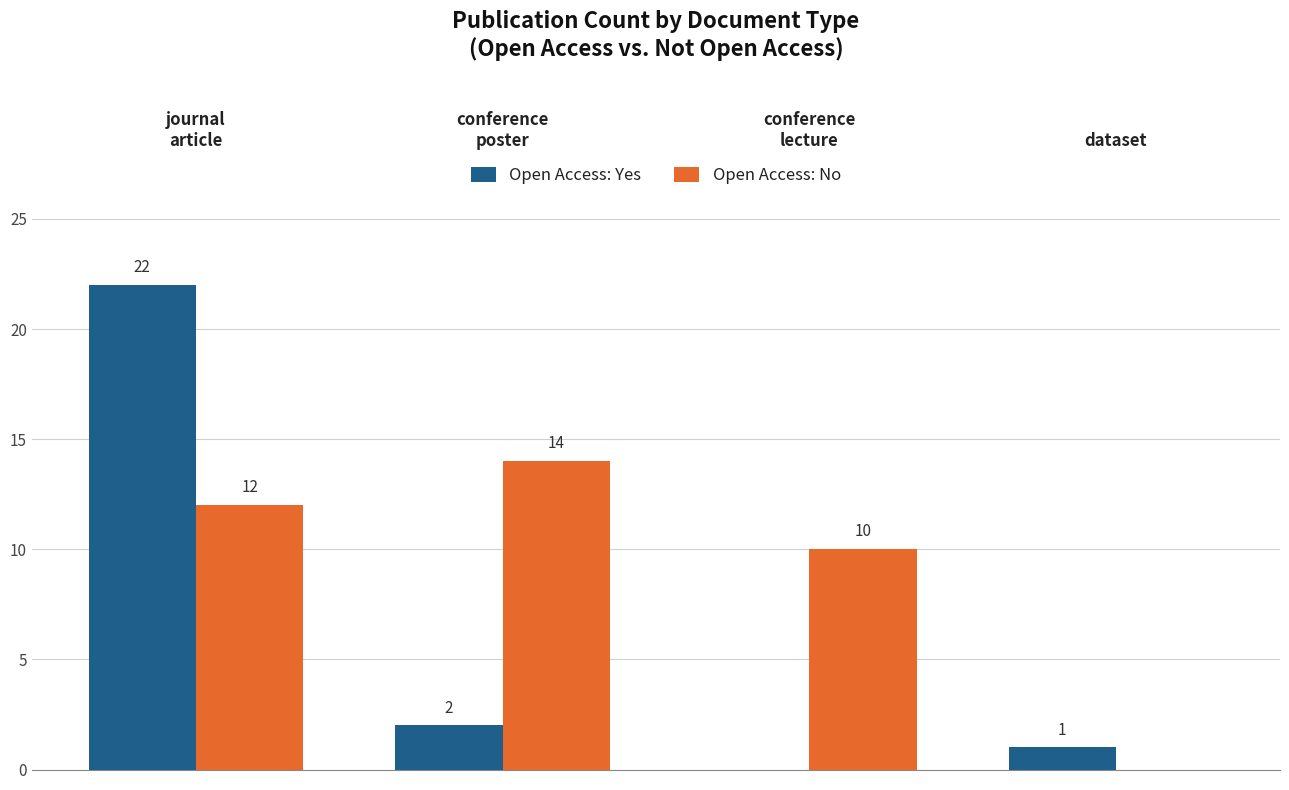

How many Open Access: No values are between 10 and 14?

3